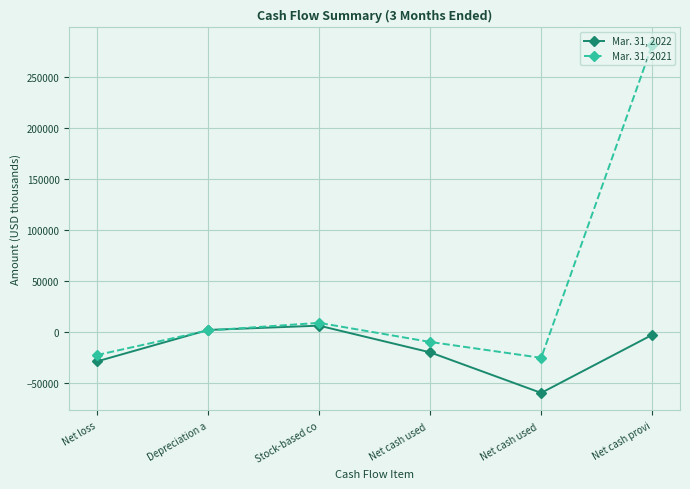

How many data points does each series have?

6